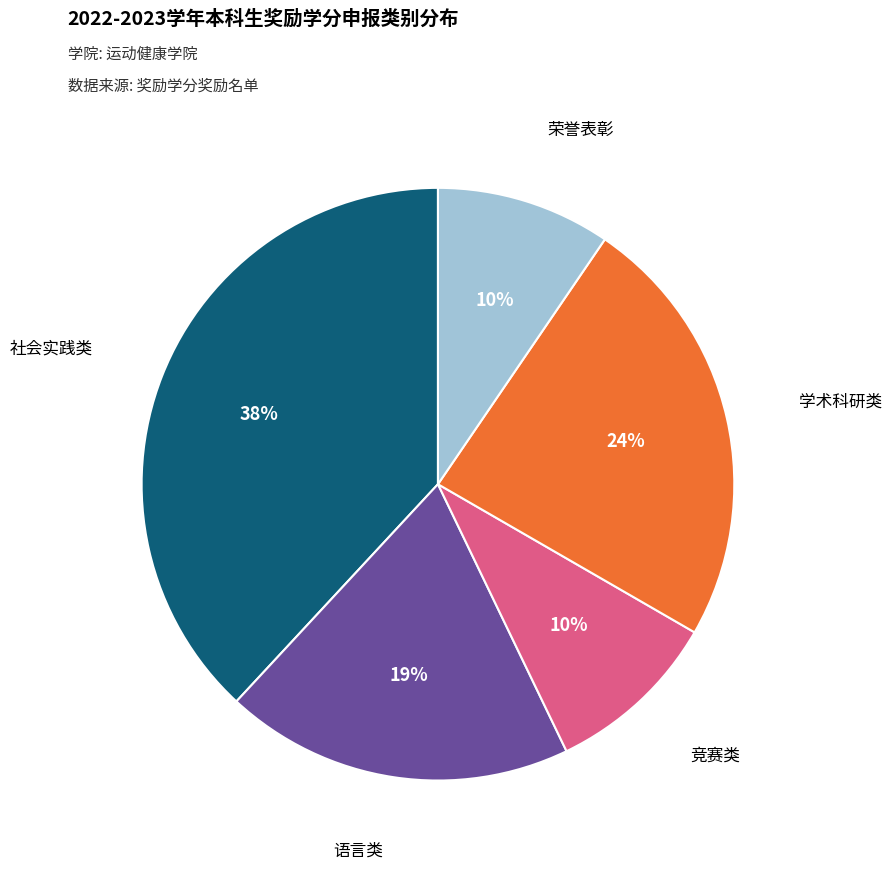

To the nearest percent, what percentage of the pie is 社会实践类?

38%